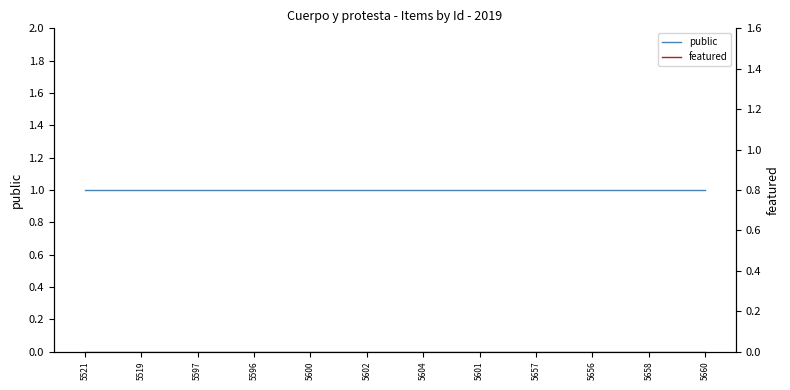

At which category is the sum across all series the highest?

5521